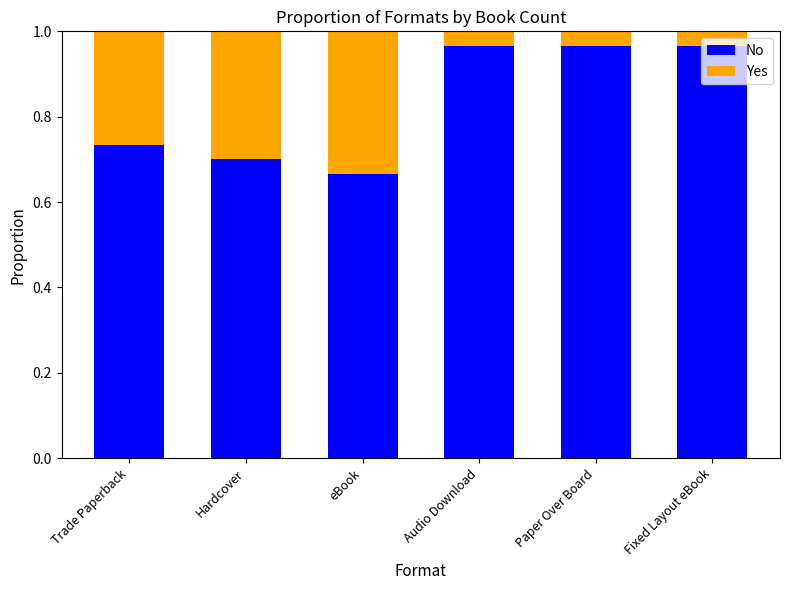

What is the sum of the No values at Fixed Layout eBook and Paper Over Board?

1.9